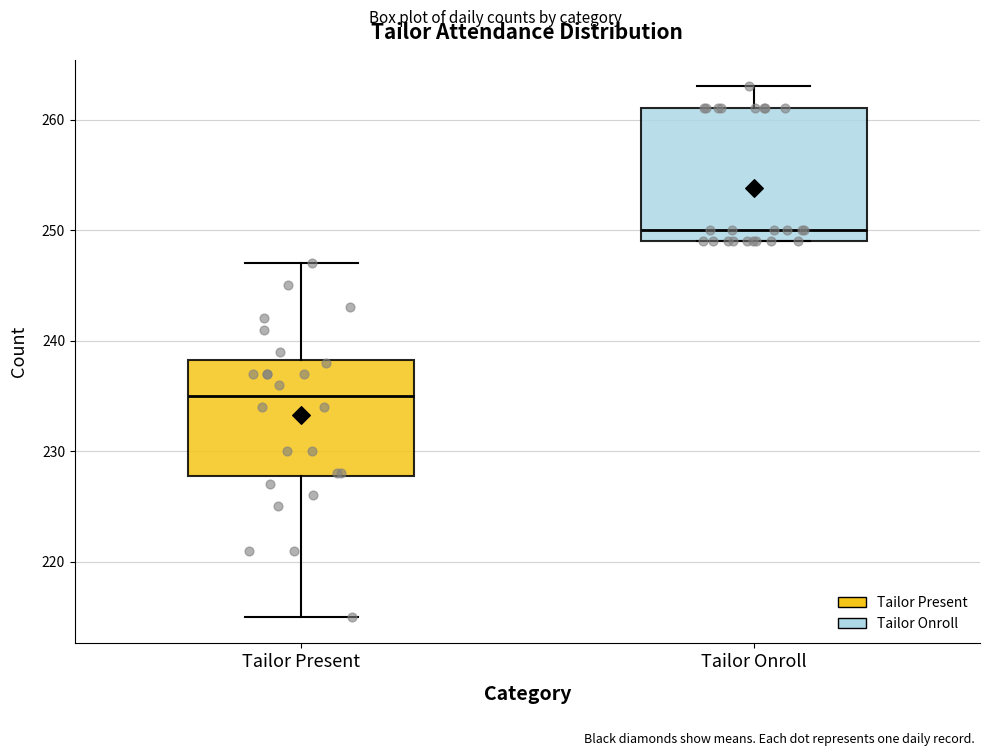

Comparing the boxes themselves (not the whiskers), which one is the tallest?

Tailor Onroll